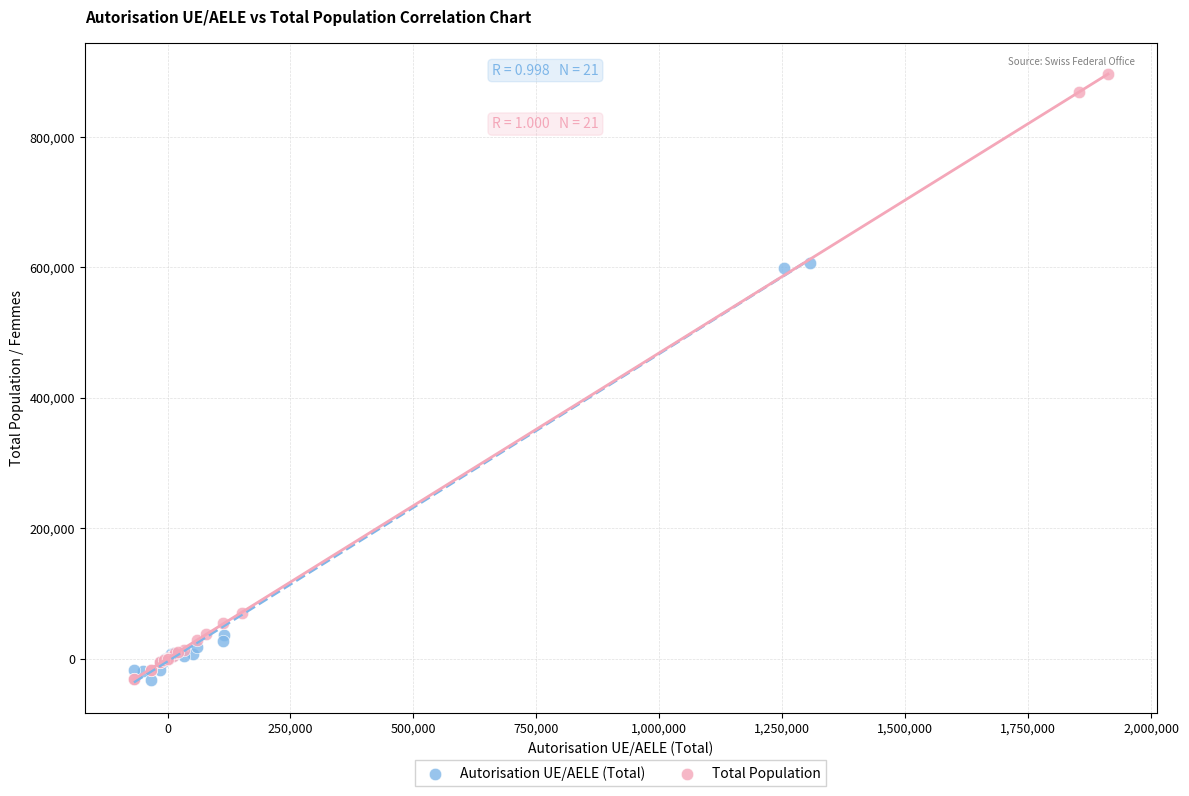

Which series has the widest spread of Y values?

Total Population